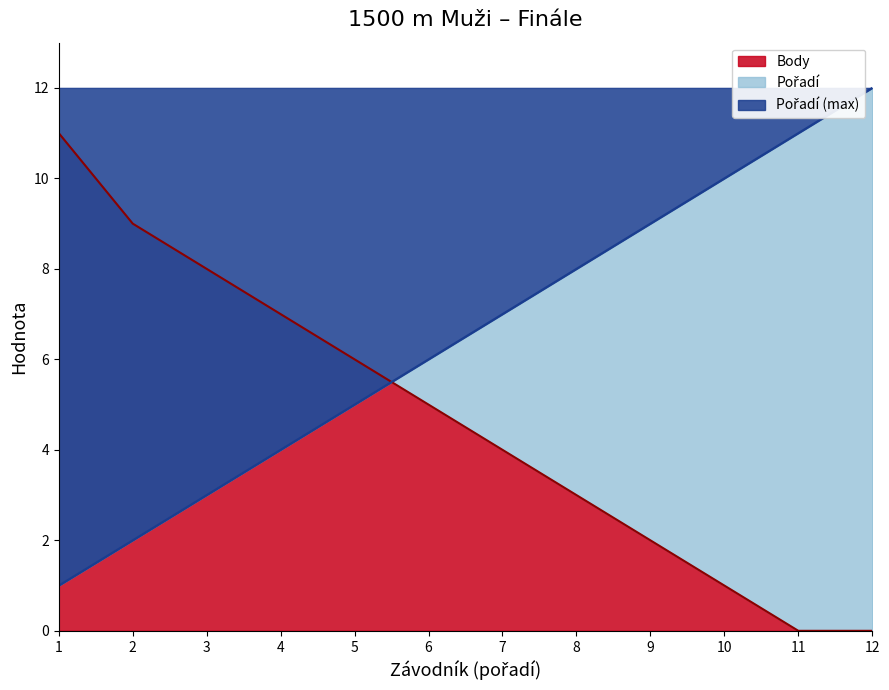

What position from the right is Havelka Jan?

7